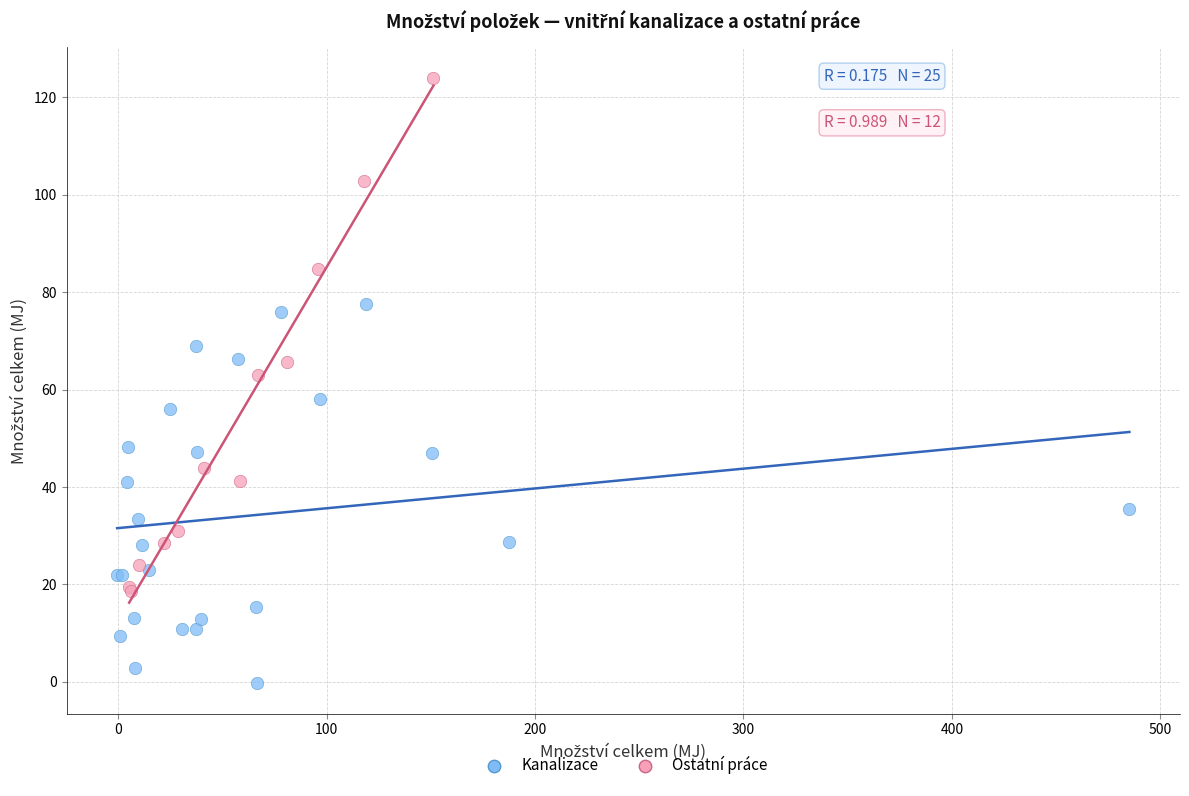

Which series has the largest Y range (max minus min)?

Ostatní práce